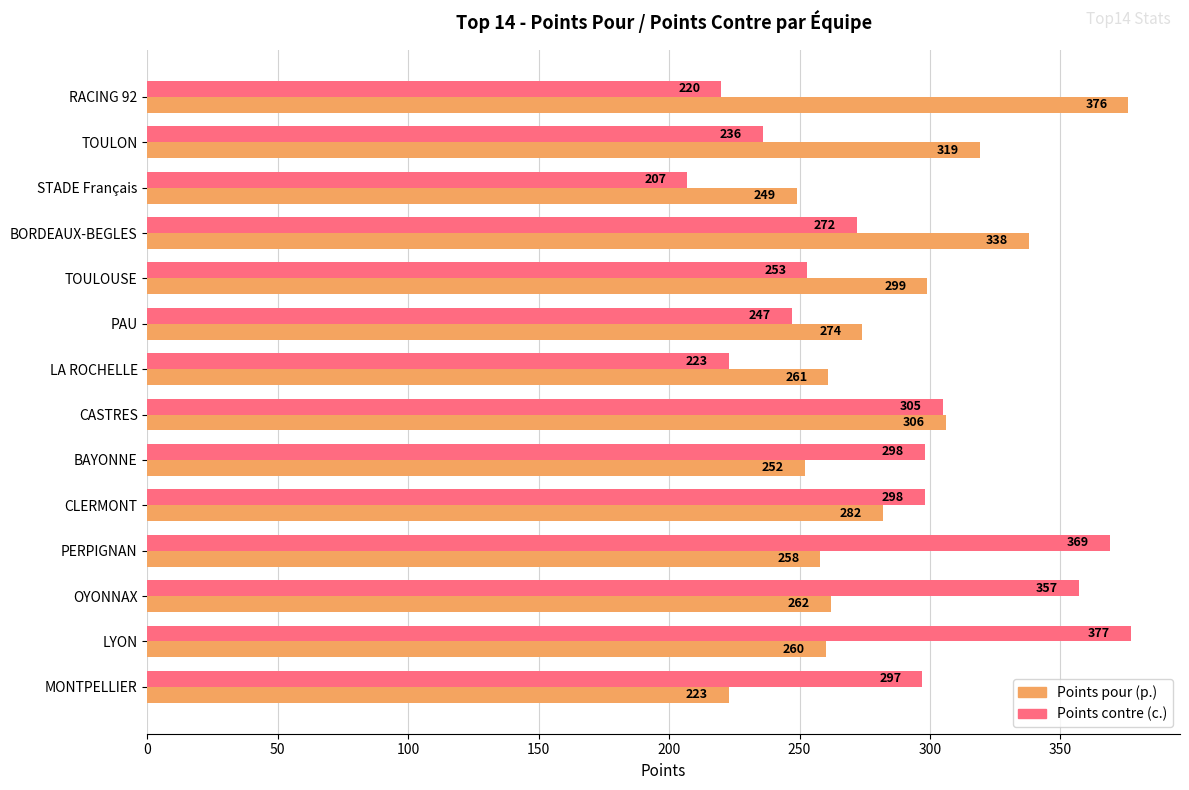

True or false: Points contre (c.) has a value of 369 at PERPIGNAN.

True